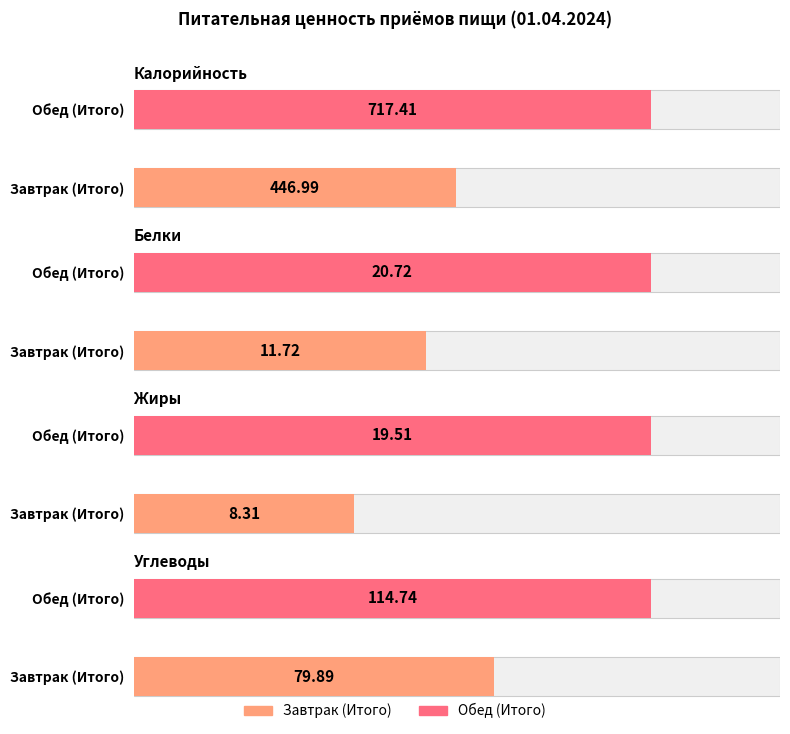

What is the minimum value for Жиры?

8.3